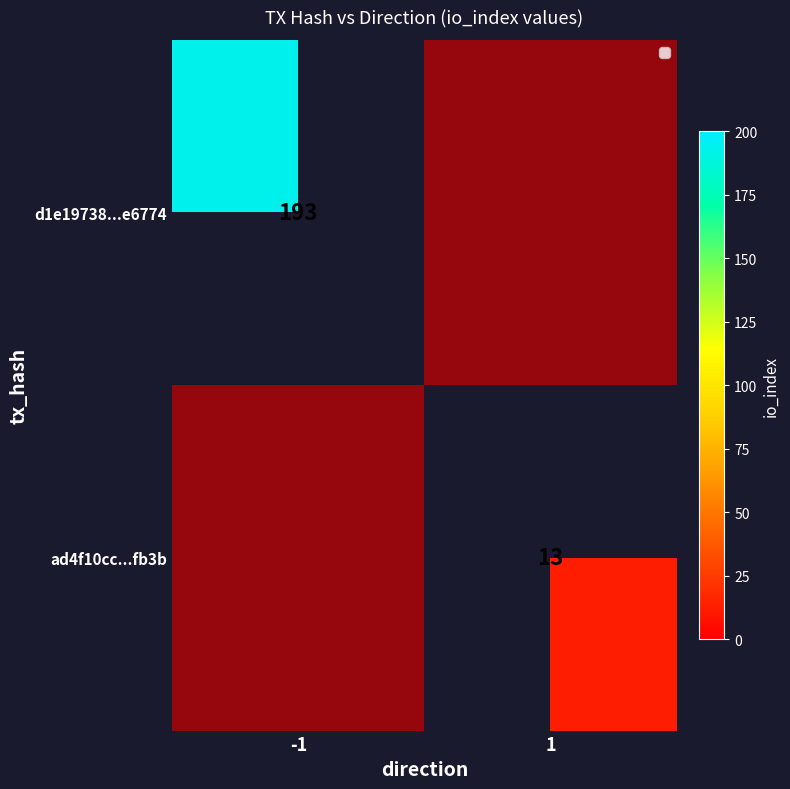

What is the average value of the d1e19738...e6774 series?

96